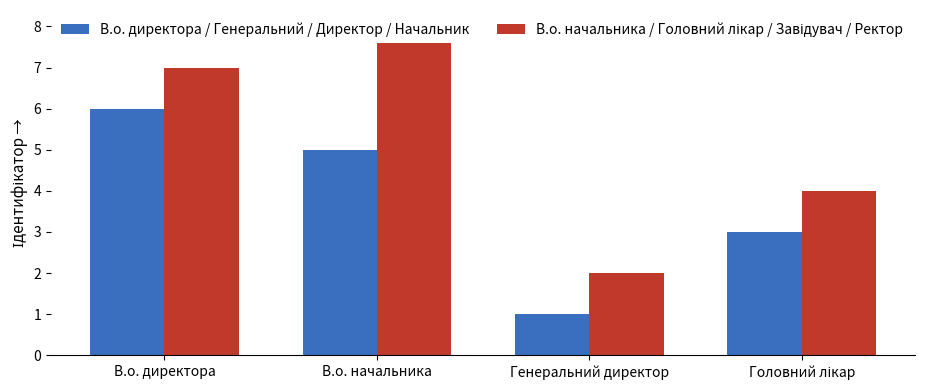

At which category is the sum across all series the highest?

В.о. директора